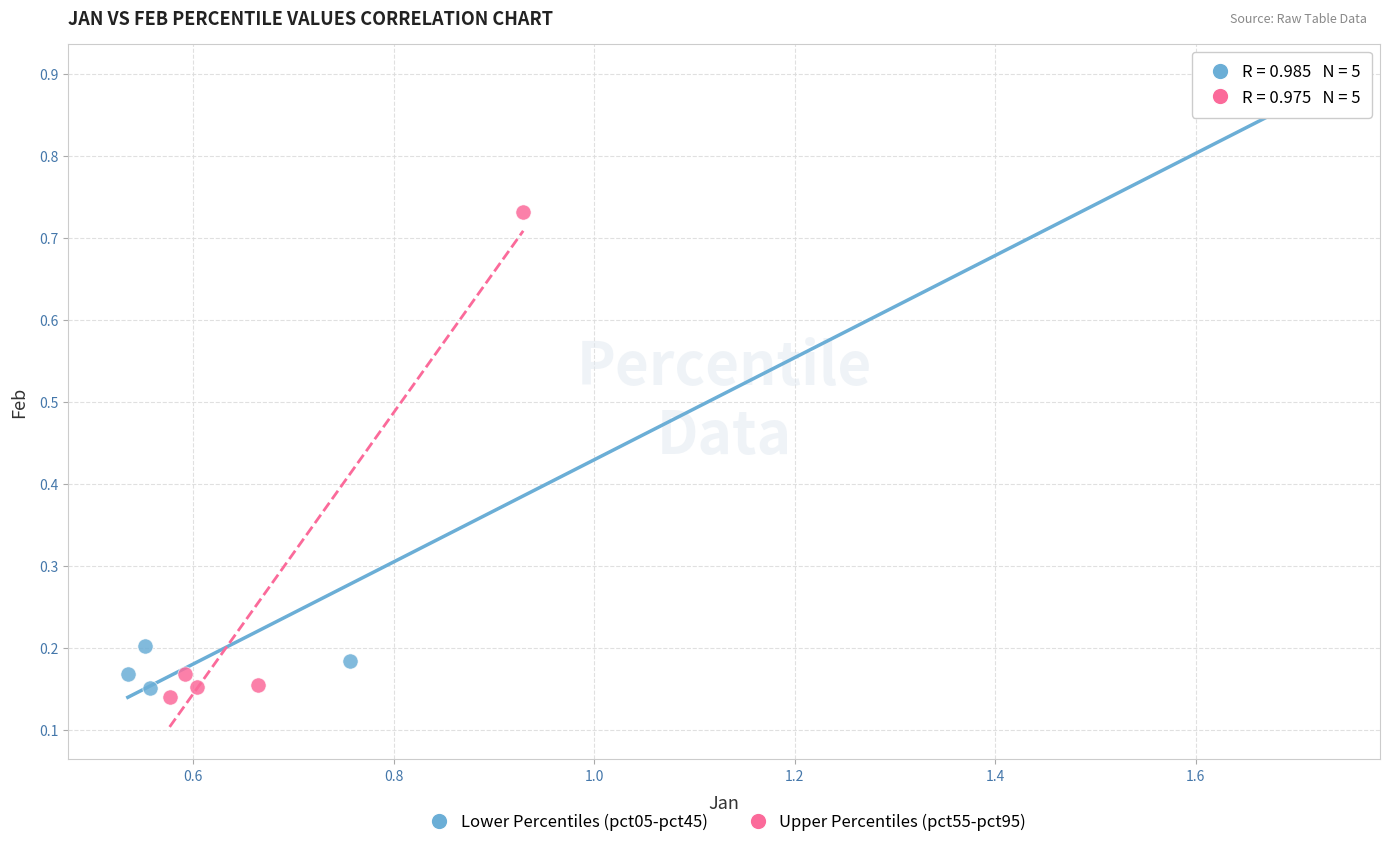

Which series reaches the maximum Y coordinate?

Lower Percentiles (pct05-pct45)